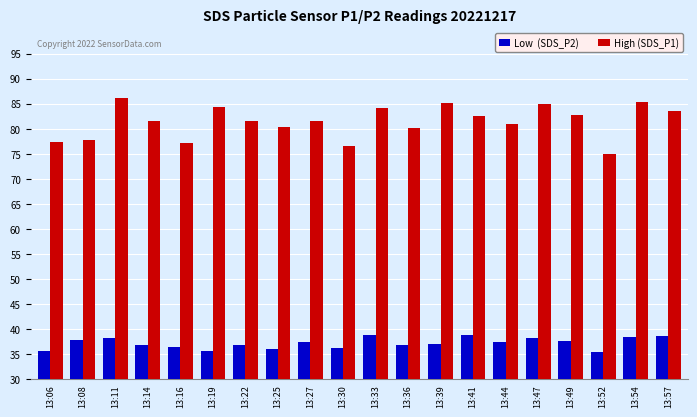

What is the total value across all series at 13:06?

113.1